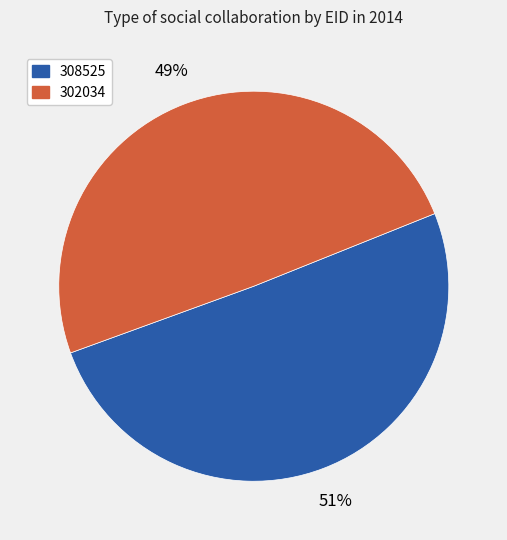

To the nearest percent, what is the combined percentage of 308525 and 302034?

100%